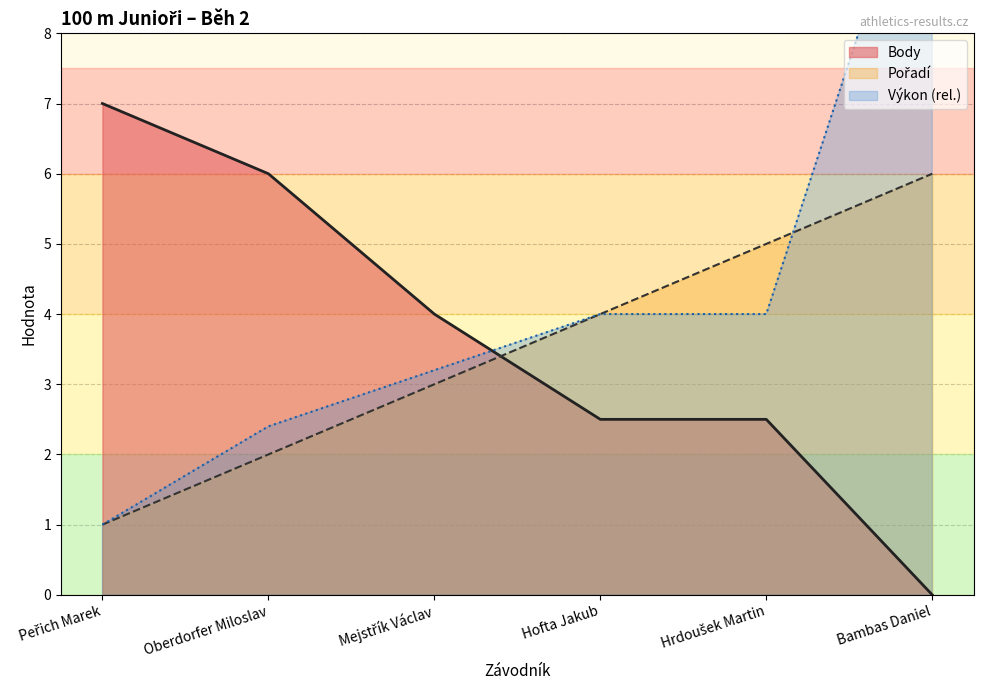

At which label is Body closest to 3?

Hofta Jakub